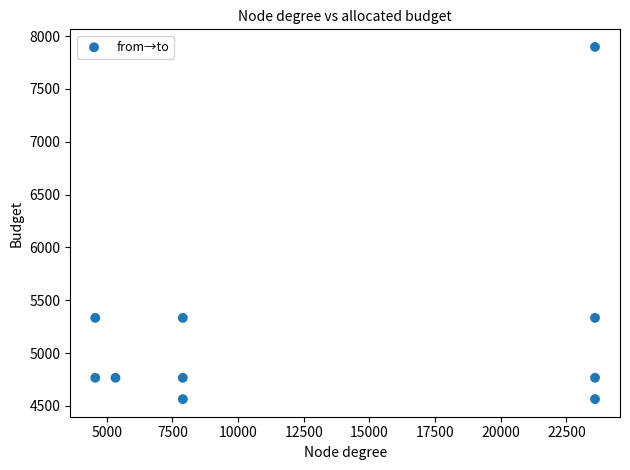

What is the average Y value?

5210